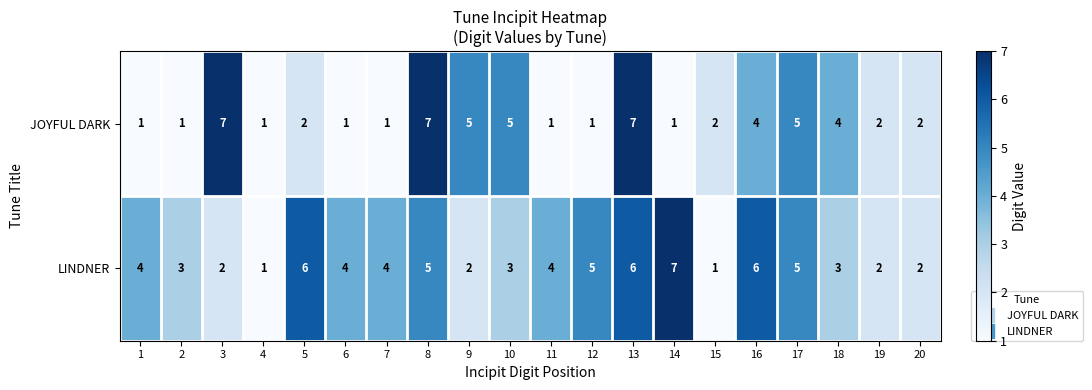

Read the LINDNER value at 11.

4